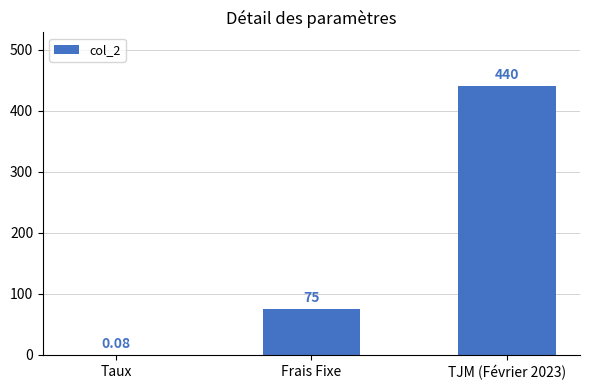

What is the sum of the values at Frais Fixe and TJM (Février 2023)?

515.0